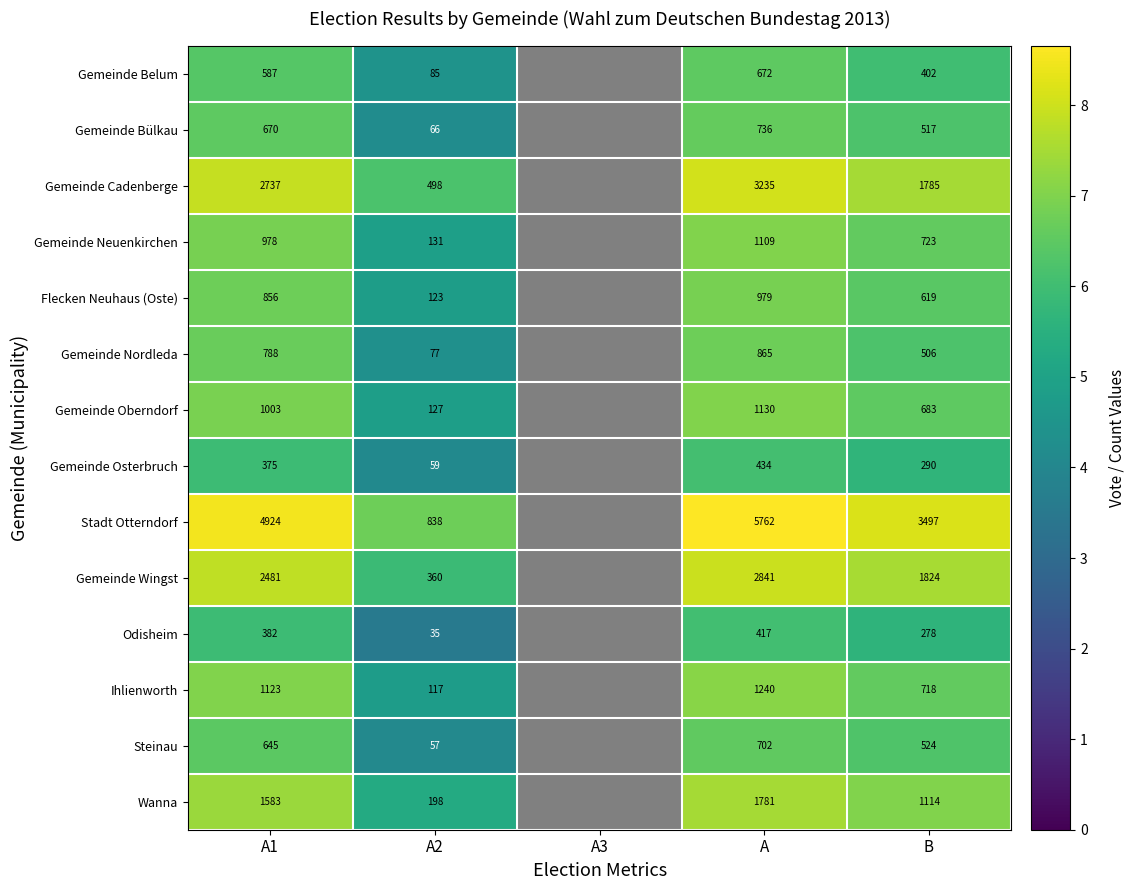

At A2, list the series in order from smallest to largest.

Odisheim, Steinau, Gemeinde Osterbruch, Gemeinde Bülkau, Gemeinde Nordleda, Gemeinde Belum, Ihlienworth, Flecken Neuhaus (Oste), Gemeinde Oberndorf, Gemeinde Neuenkirchen, Wanna, Gemeinde Wingst, Gemeinde Cadenberge, Stadt Otterndorf